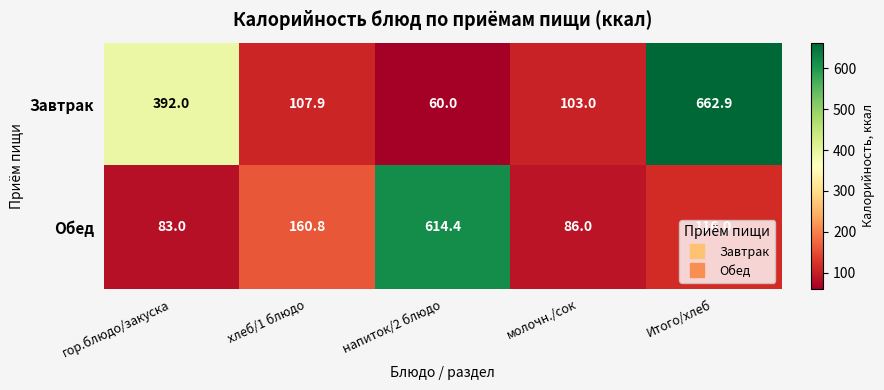

Rank the series at напиток/2 блюдо from highest to lowest value.

Обед, Завтрак